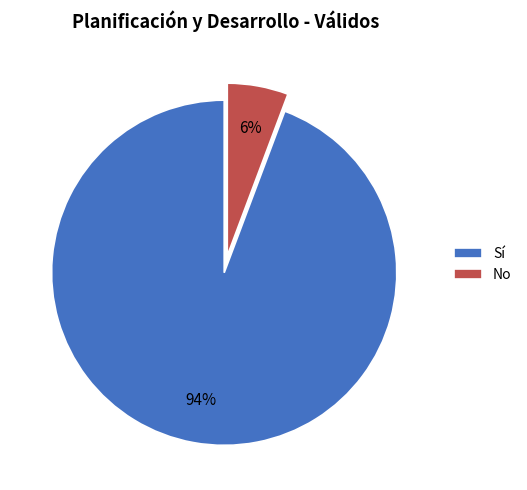

Count the number of slices in the pie.

2